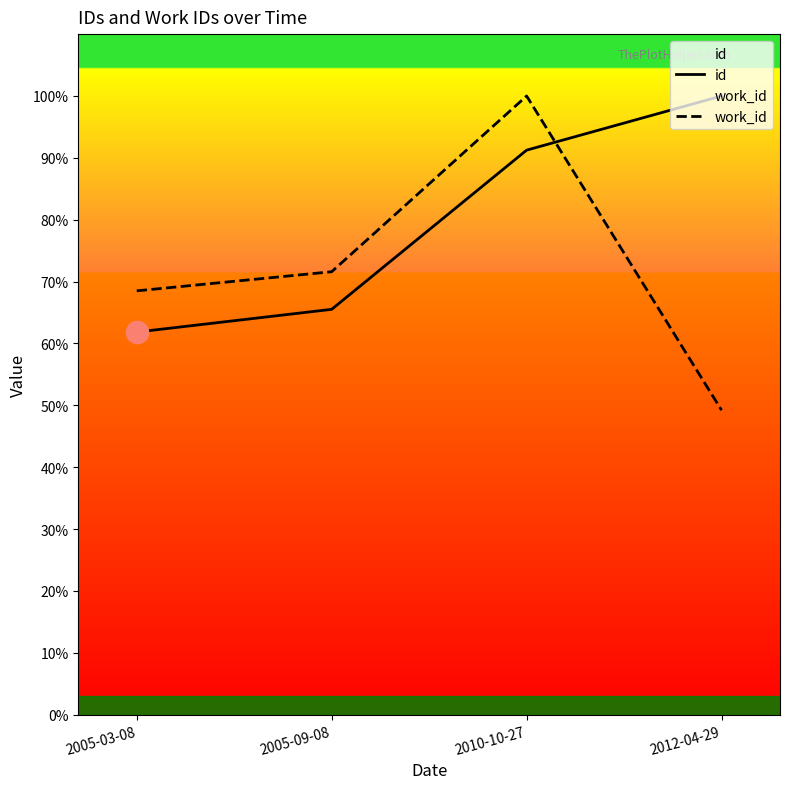

What is the sum of all work_id values?

289.3